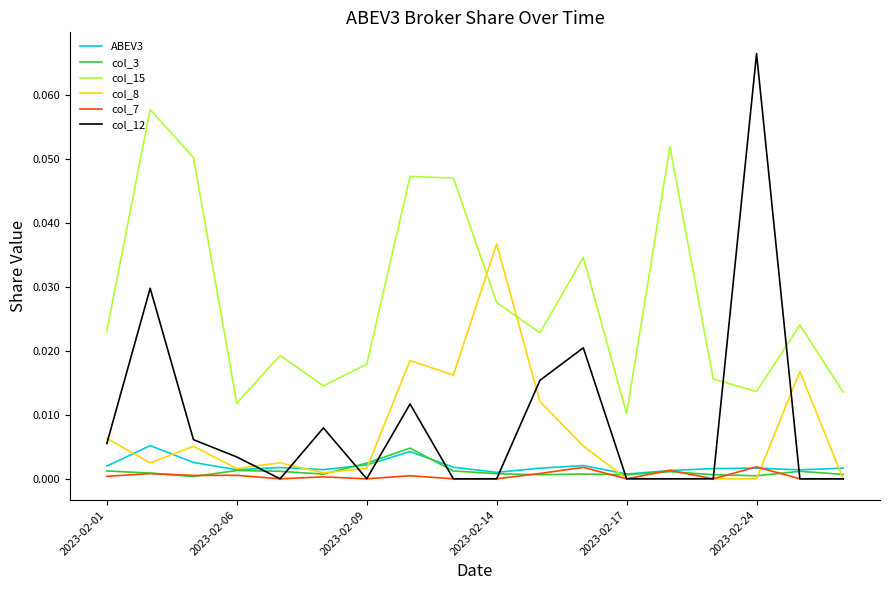

Which series has the largest range (max minus min)?

col_12